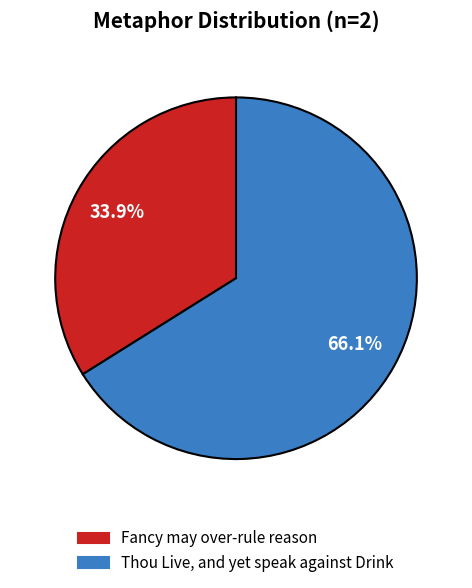

Is there any slice that represents more than half of the pie?

Yes